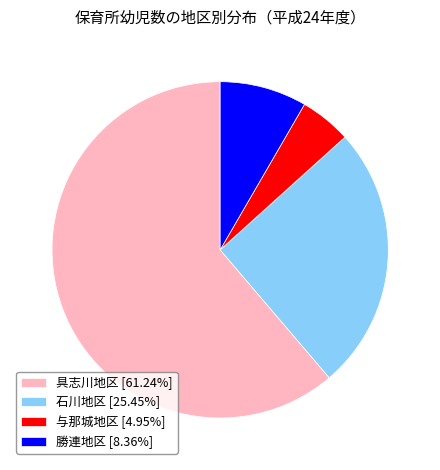

Is there a majority slice in this chart?

Yes